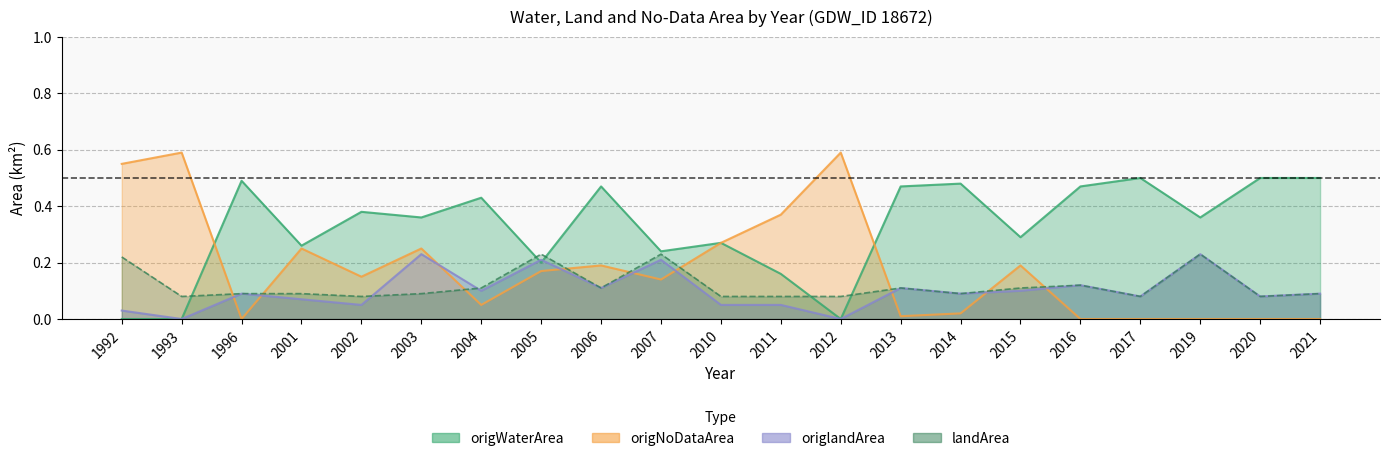

What is the difference between the maximum and minimum values in the origNoDataArea series?

0.6